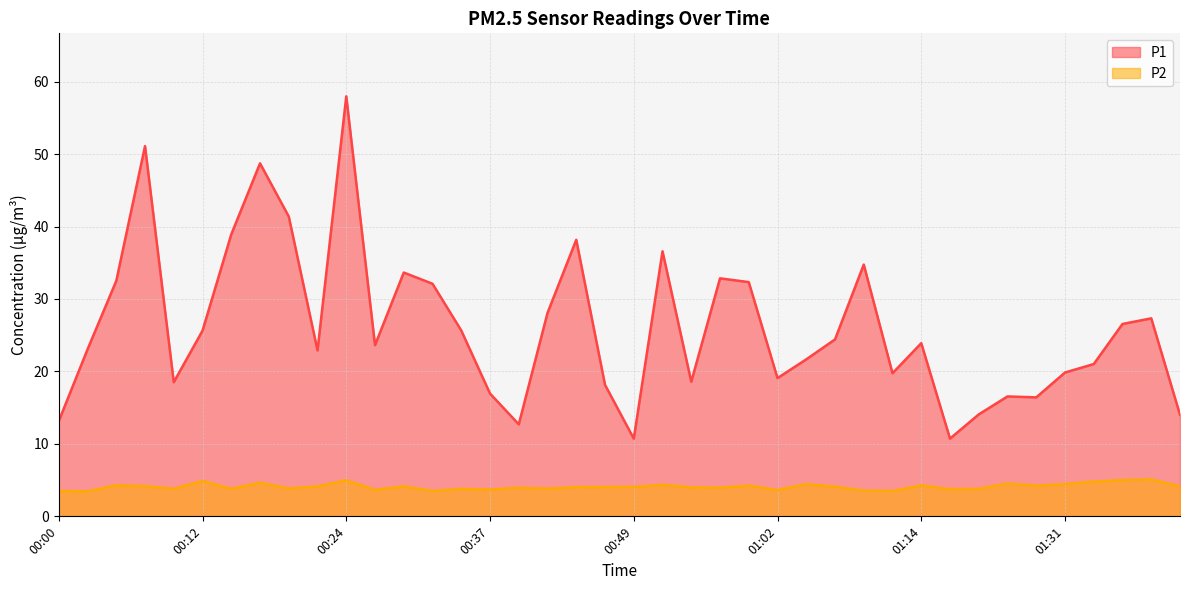

Reading right to left, what are all the values shown in this chart?

P1: 14.0	27.3	26.6	21.0	19.9	16.4	16.6	14.1	10.7	23.9	19.8	34.8	24.4	21.7	19.1	32.3	32.9	18.6	36.6	10.7	18.1	38.2	28.1	12.7	16.9	25.6	32.1	33.6	23.6	58.0	22.9	41.4	48.7	38.9	25.6	18.5	51.1	32.5	23.1	13.2
P2: 4.1	5.1	5.0	4.8	4.5	4.2	4.5	3.8	3.8	4.3	3.5	3.5	4.1	4.5	3.6	4.2	4.0	4.0	4.3	4.1	4.0	4.0	3.8	4.0	3.7	3.8	3.5	4.2	3.6	5.0	4.1	3.9	4.7	3.8	4.9	3.8	4.2	4.3	3.5	3.5